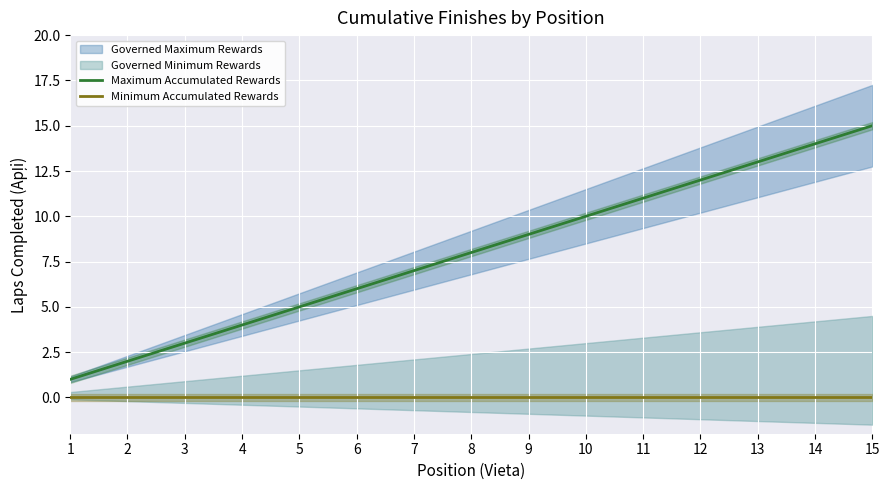

The value of Minimum Accumulated Rewards at 2 is 0. True or false?

True